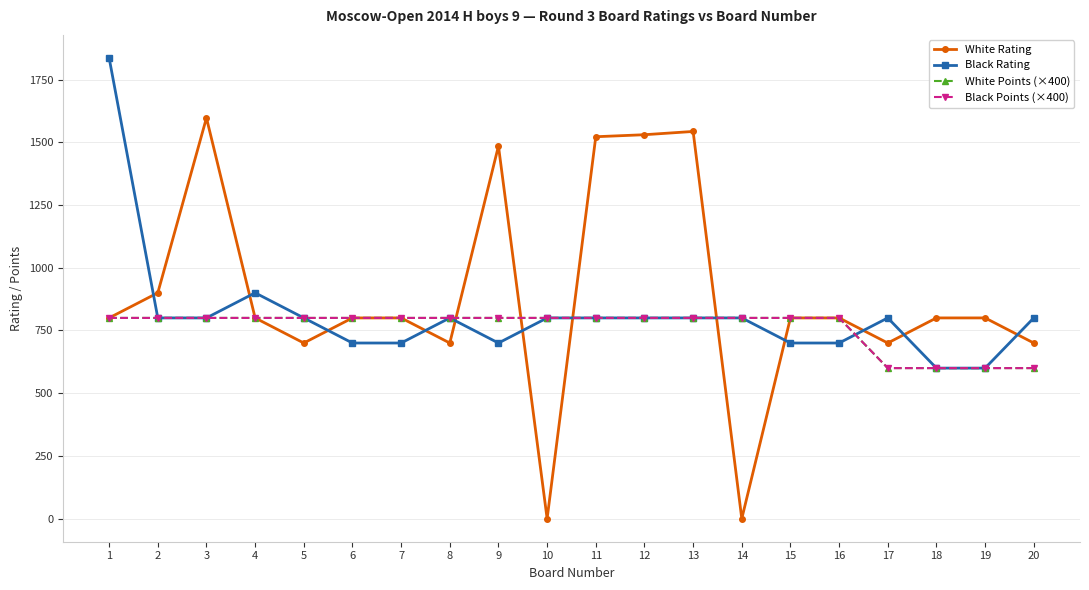

Reading right to left, transcribe all the data shown in this chart.

White Rating: 700	800	800	700	800	800	0	1543	1530	1522	0	1485	700	800	800	700	800	1597	900	800
Black Rating: 800	600	600	800	700	700	800	800	800	800	800	700	800	700	700	800	900	800	800	1836
White Points (×400): 600	600	600	600	800	800	800	800	800	800	800	800	800	800	800	800	800	800	800	800
Black Points (×400): 600	600	600	600	800	800	800	800	800	800	800	800	800	800	800	800	800	800	800	800